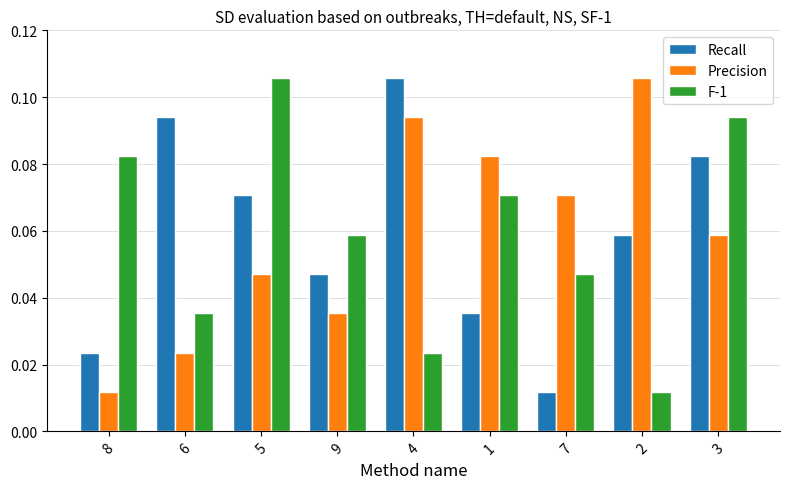

What is the sum of all F-1 values?

0.5